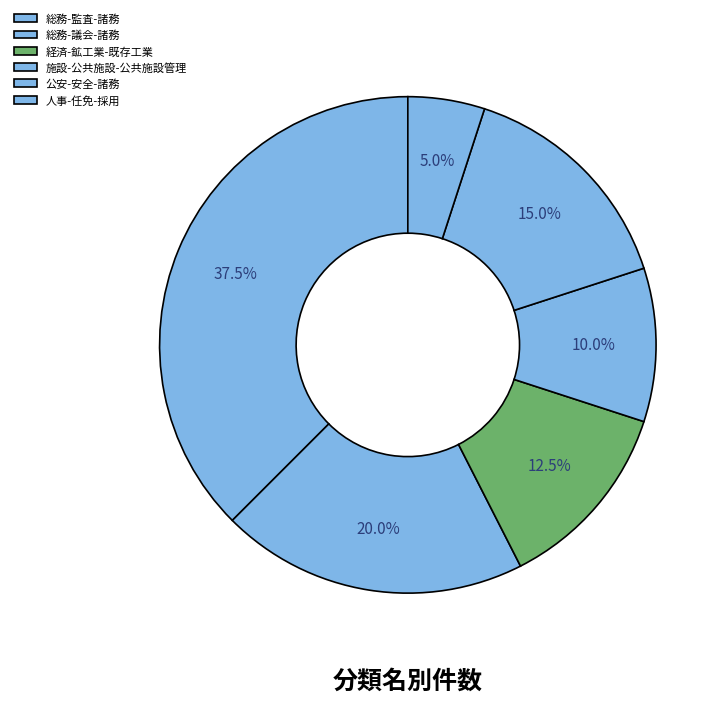

How many segments does this pie chart have?

6